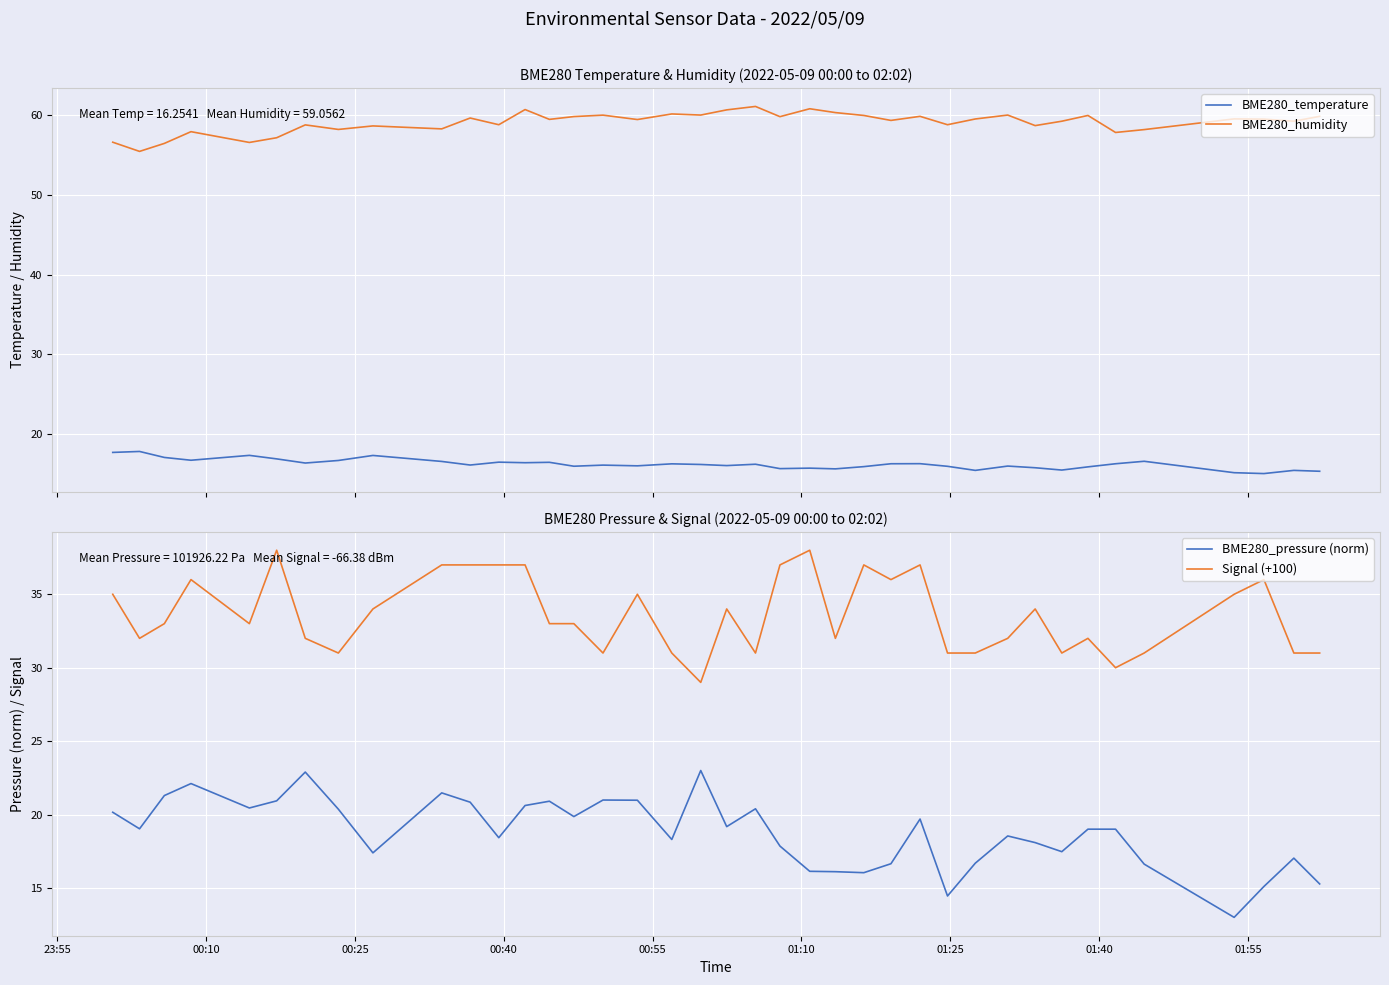

How many interior local peaks does the BME280_humidity series have?

13